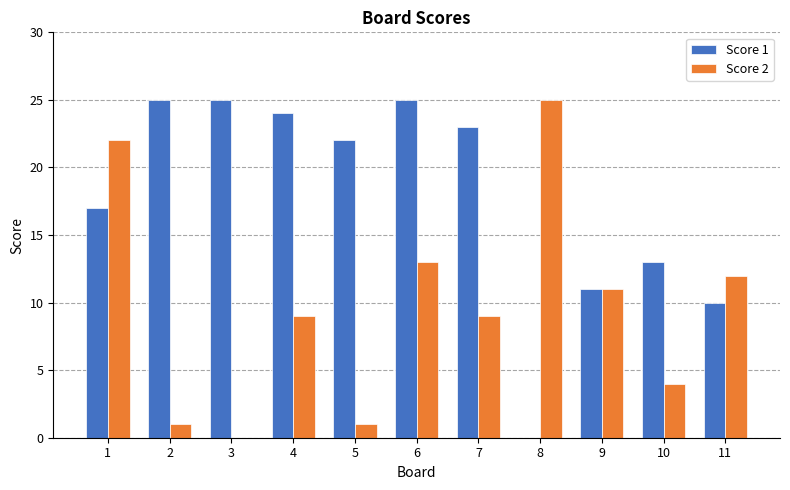

Is the value of Score 2 at 4 greater than the value of Score 1 at 4?

No